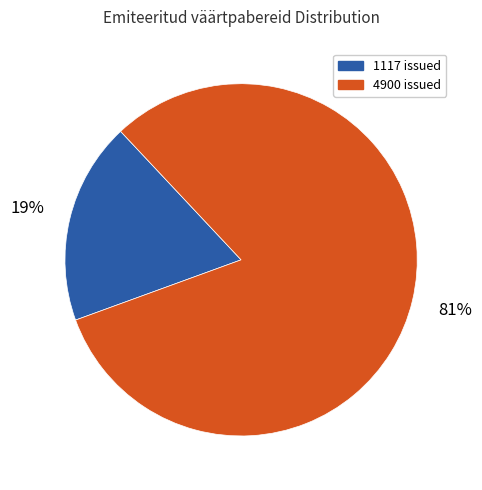

Which slice is the largest?

4900